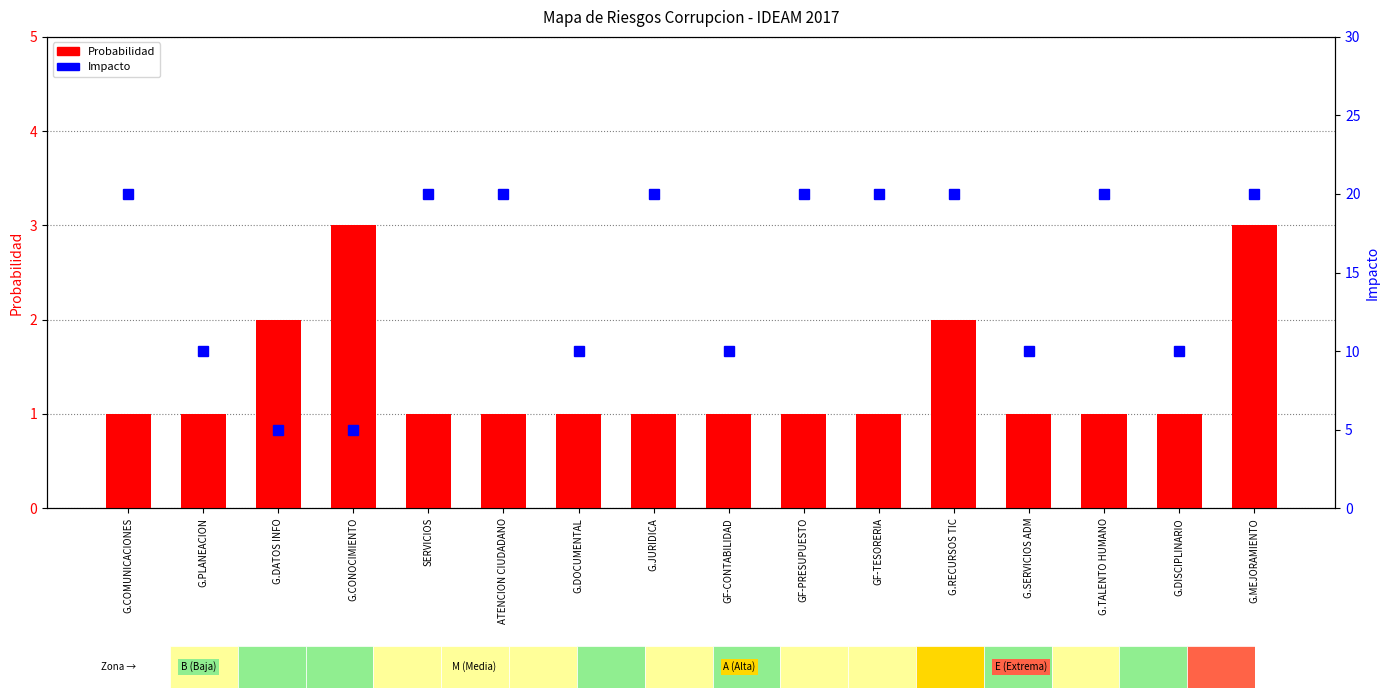

Rank the series by their average value, from lowest to highest.

Probabilidad, Impacto